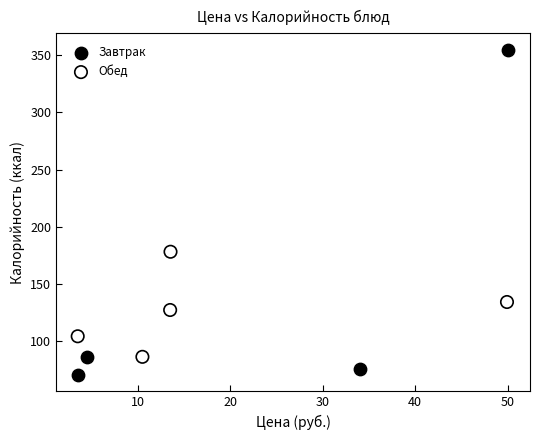

Which series contains the highest Y value?

Завтрак